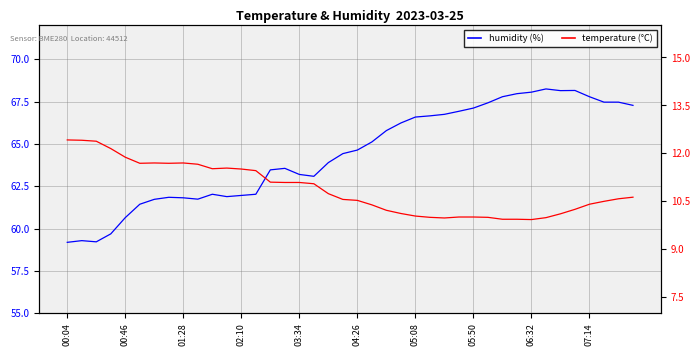

What is the sum of all temperature (°C) values?

434.9